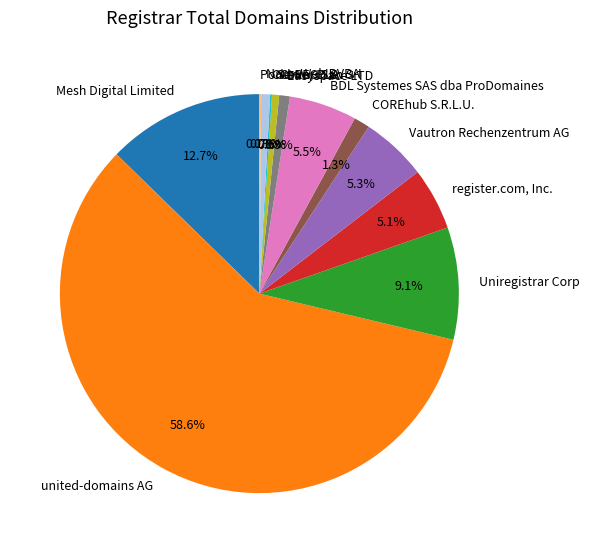

Does united-domains AG represent more than half of the total?

Yes